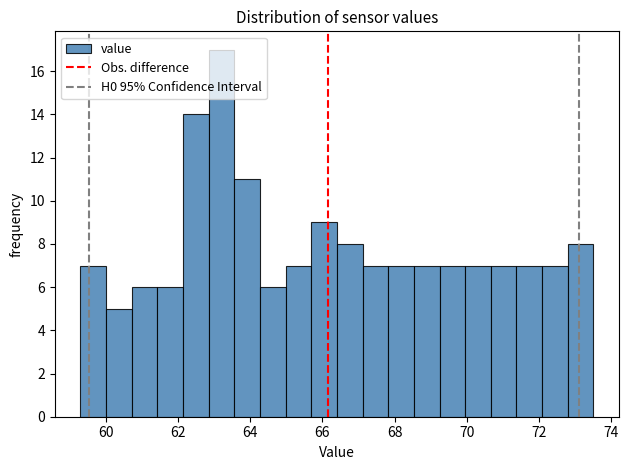

Around what value on the x-axis is the tallest bar? Give the approximate position of its centre, as read against the axis.

63.2